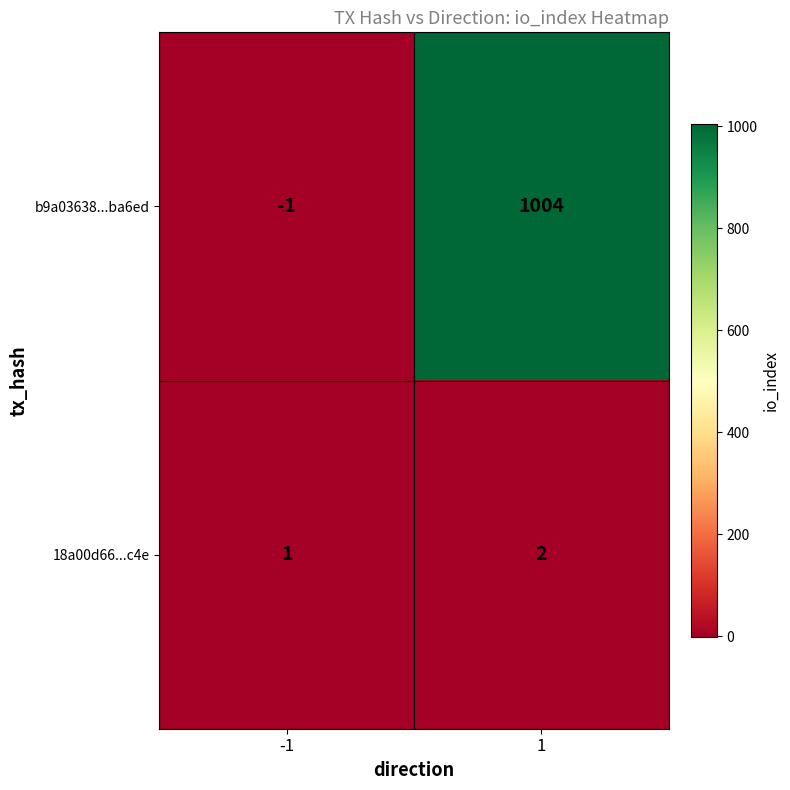

Which series has the largest total across all categories?

b9a03638...ba6ed